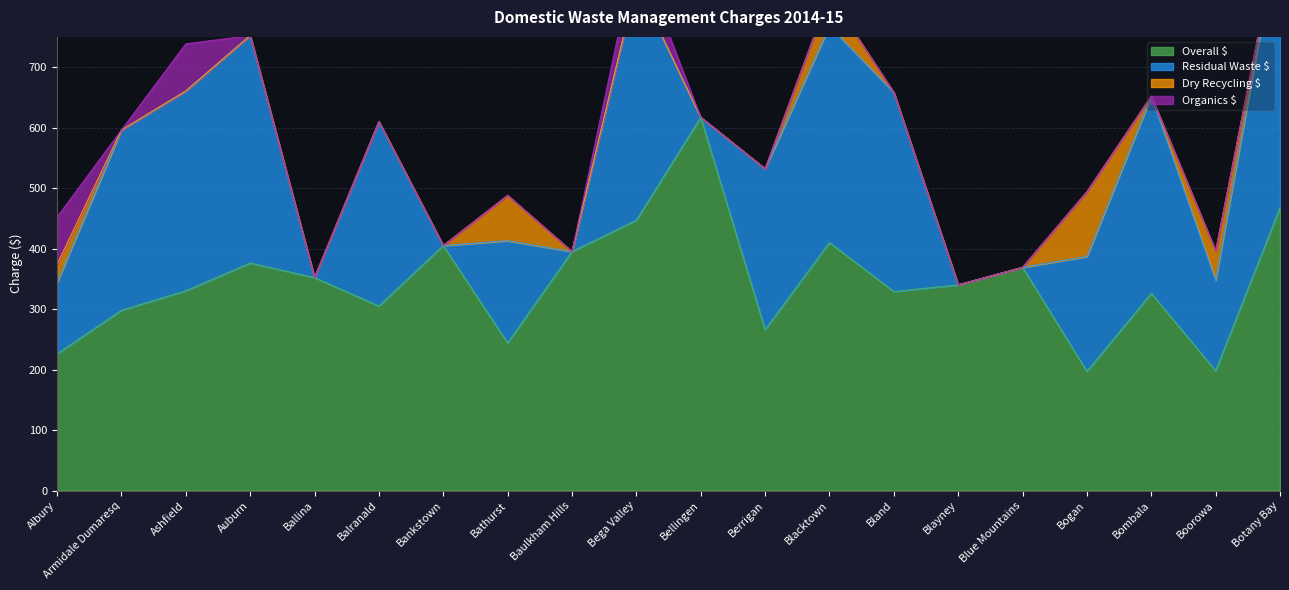

Which category has the highest value across all series?

Bellingen